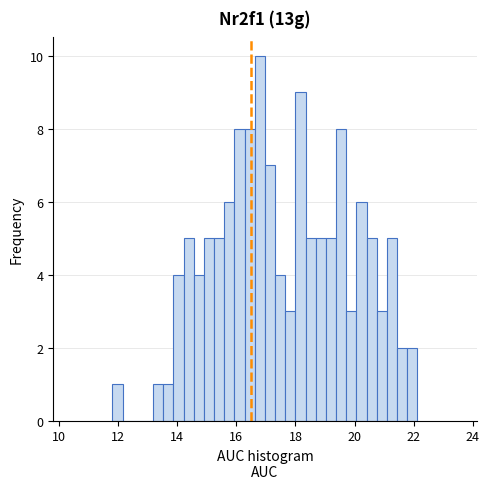

Around what value on the x-axis is the tallest bar? Give the approximate position of its centre, as read against the axis.

16.8